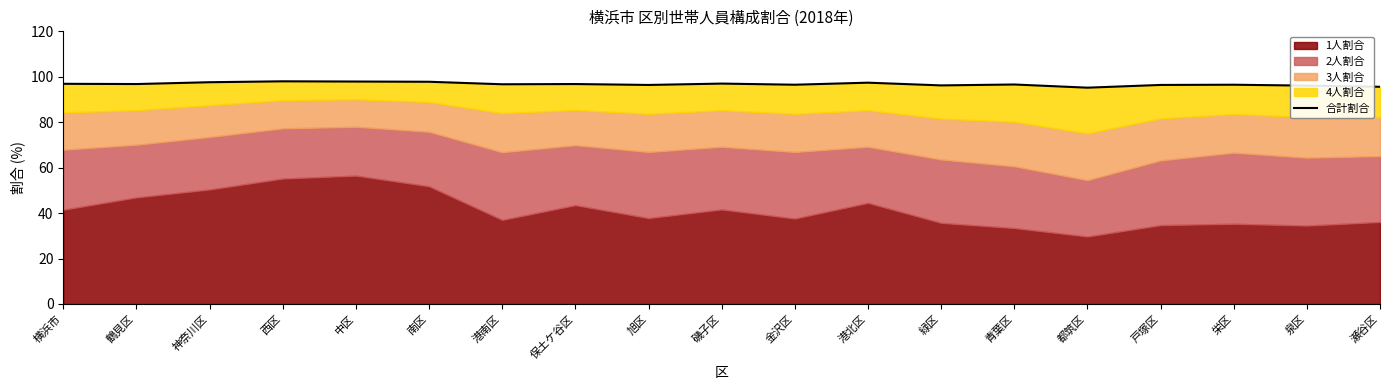

Does the chart display data point markers on the line(s)?

No